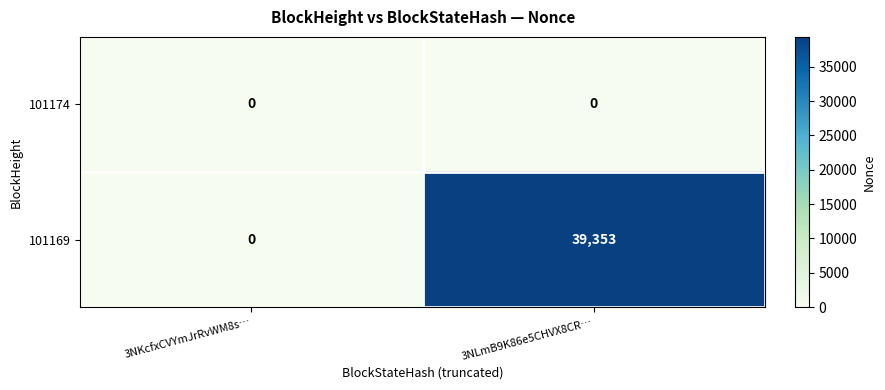

What is the maximum value shown in the chart?

39353